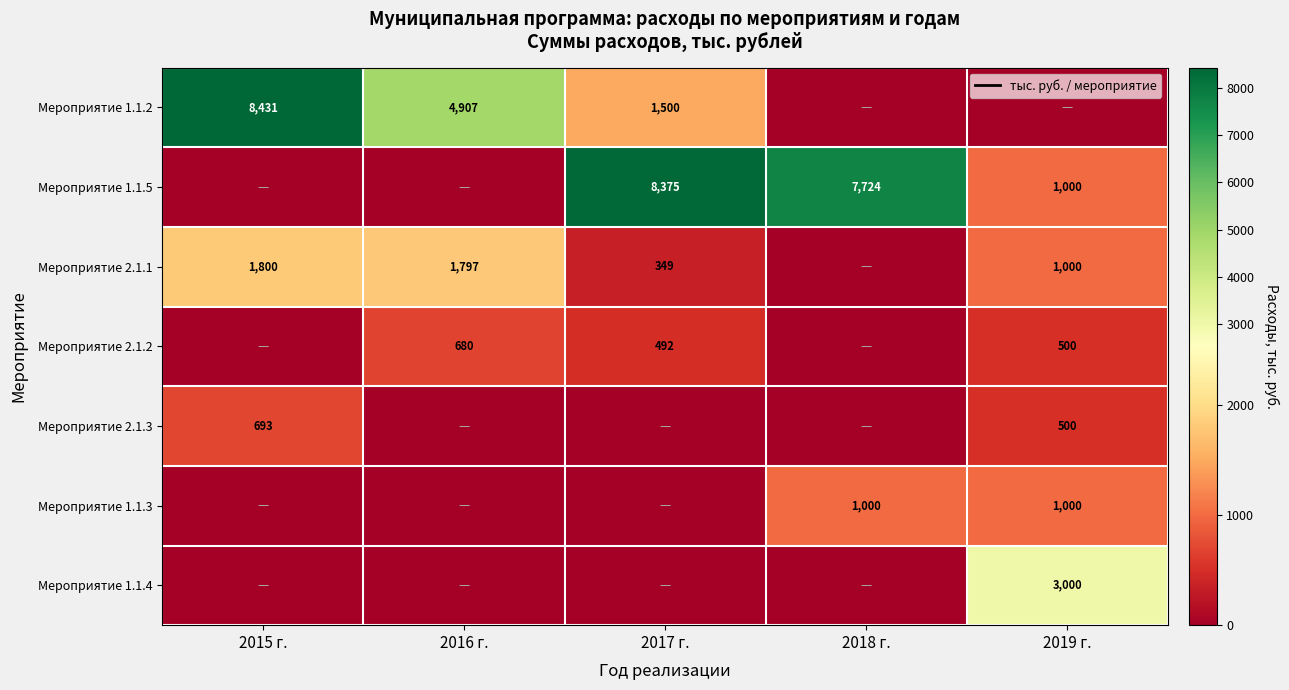

Is it true that Мероприятие 2.1.2 equals 203.0 at 2017 г.?

False